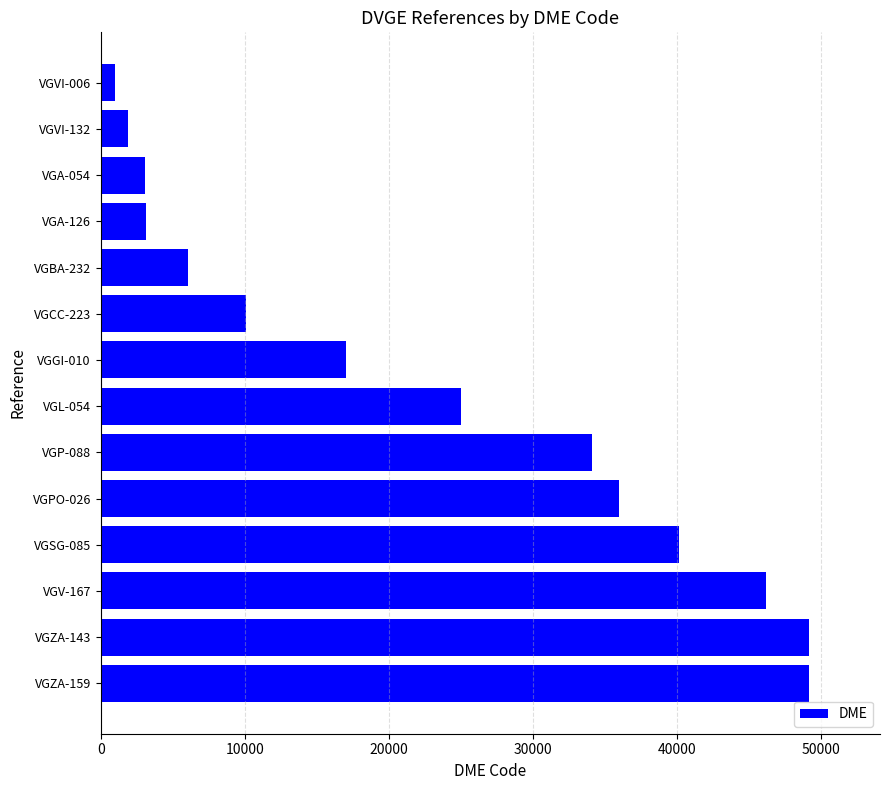

What is the average value?

23012